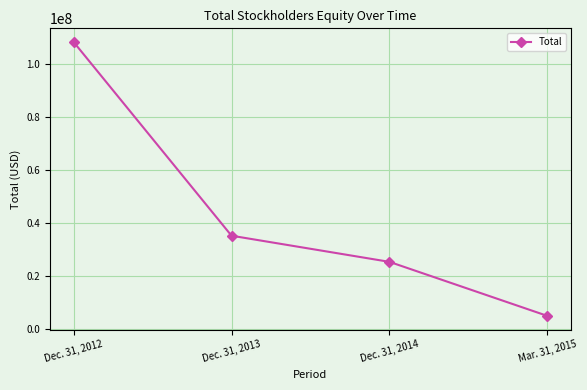

At which label does the data first exceed 35149293?

Dec. 31, 2012